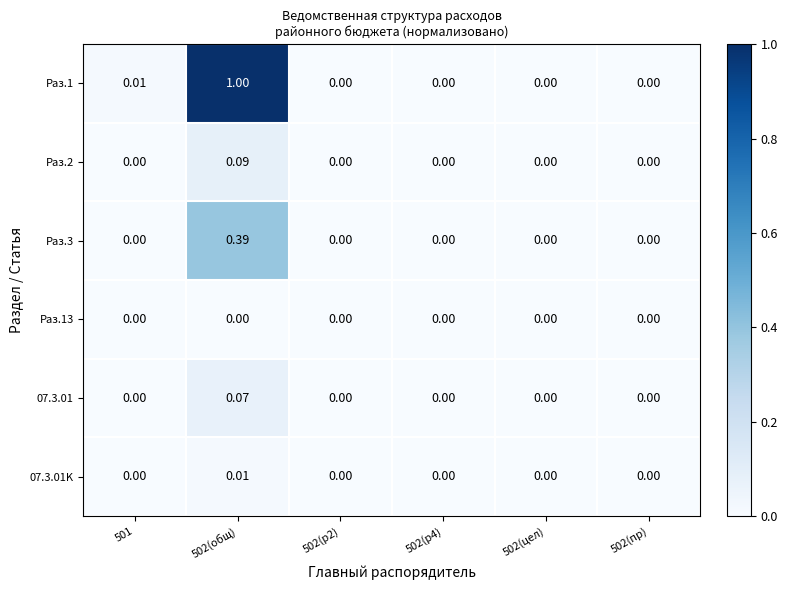

Is the value of 07.3.01 at 502(общ) greater than the value of Раз.1 at 501?

Yes